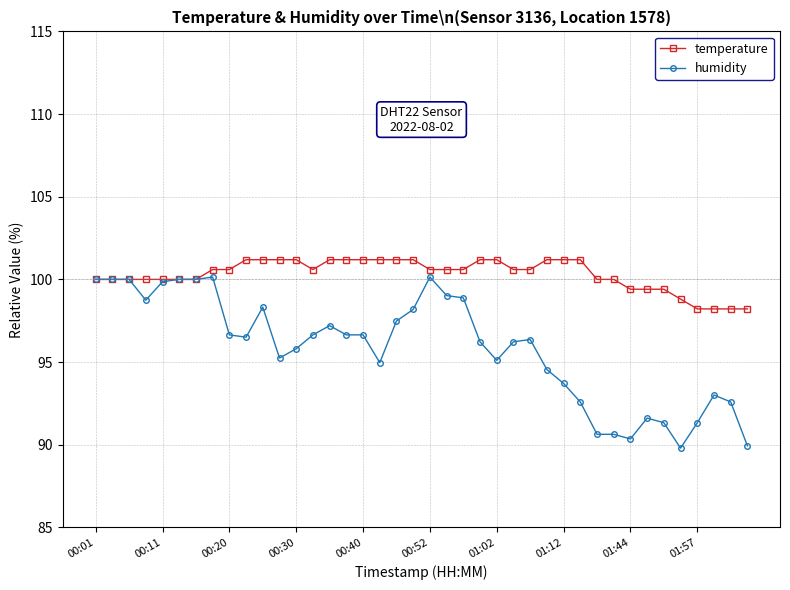

Which series has the largest total across all categories?

temperature